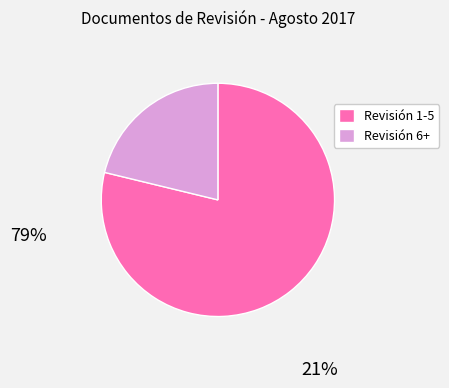

What is the ratio of the value at Revisión 6+ to the value at Revisión 1-5?

0.3